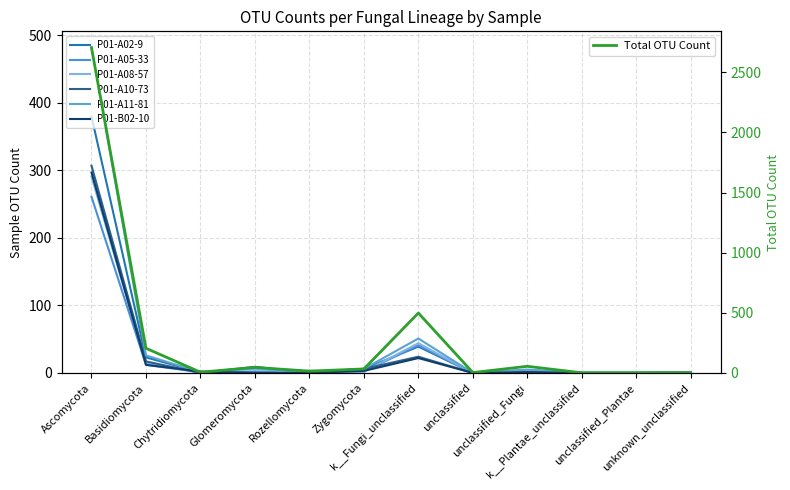

Reading left to right, what are all the values shown in this chart?

P01-A02-9: 380	23	1	2	1	6	39	0	3	0	0	1
P01-A05-33: 261	12	1	1	3	2	41	0	4	0	0	0
P01-A08-57: 291	14	1	6	0	2	44	0	4	0	0	0
P01-A10-73: 307	17	0	9	0	6	24	0	1	0	0	0
P01-A11-81: 482	26	1	7	1	6	51	0	5	0	0	1
P01-B02-10: 297	12	2	0	0	3	22	0	1	0	0	0